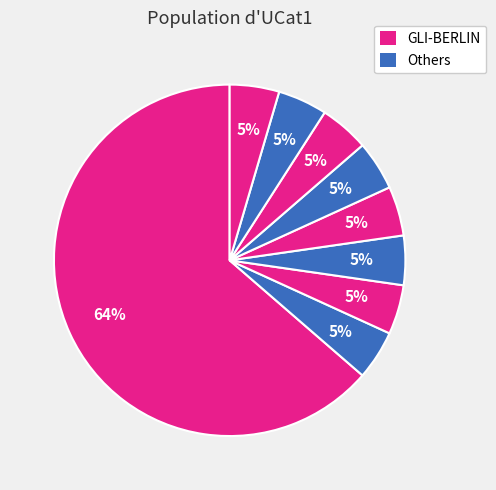

What is the smallest slice in the pie chart?

GLT-BERLIN